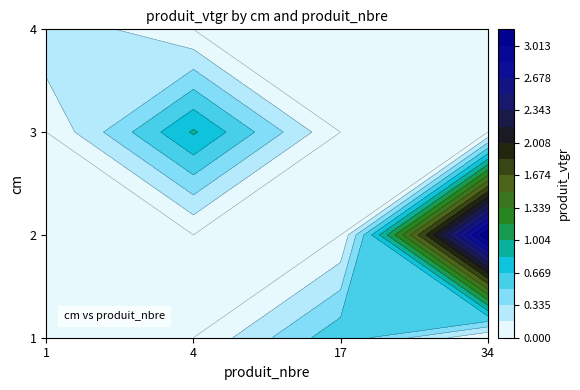

At which label is 3 closest to 0?

17